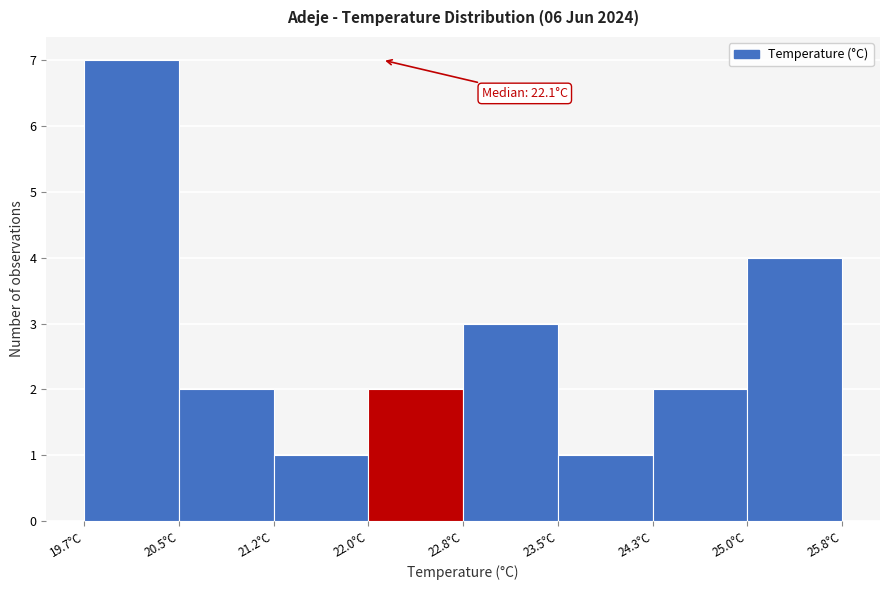

Which range on the x-axis has the tallest bar?

19.7 to 20.5